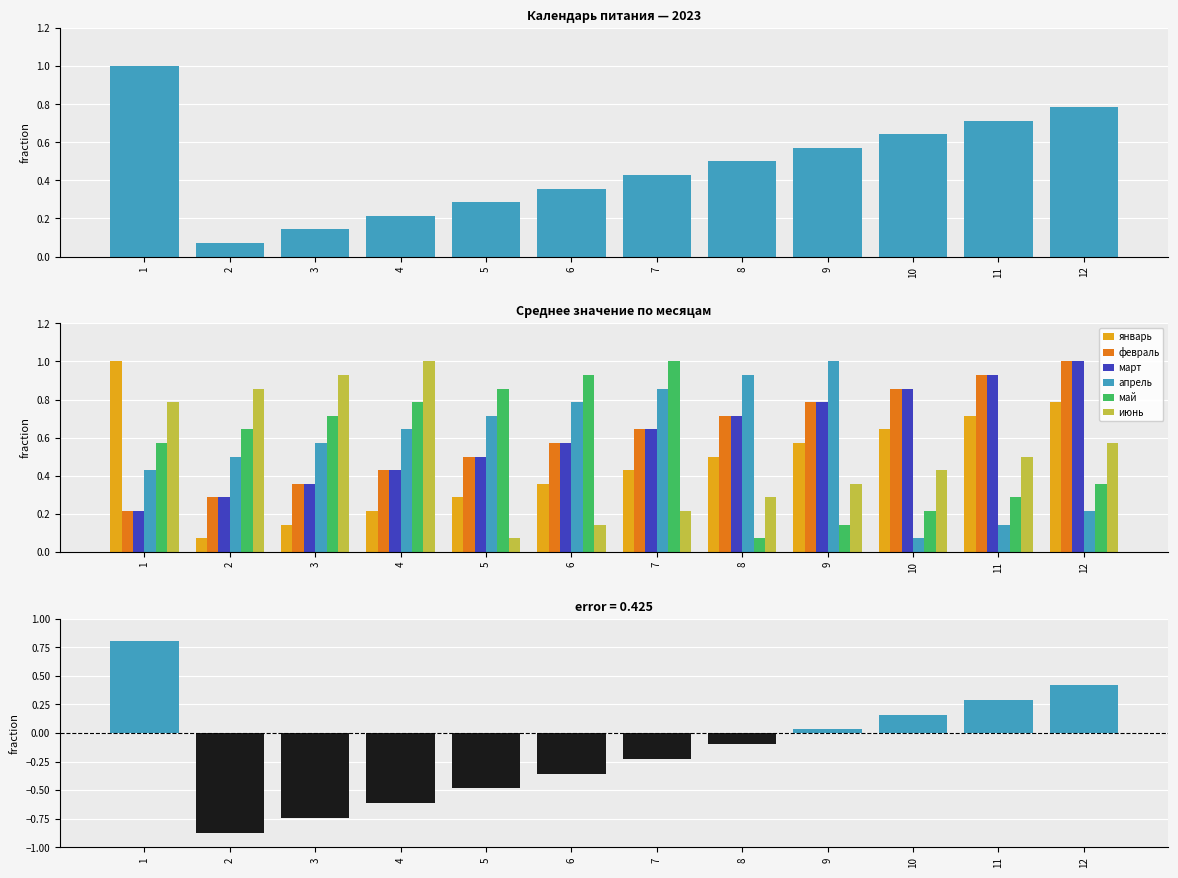

What is the maximum value for апрель?

1.0